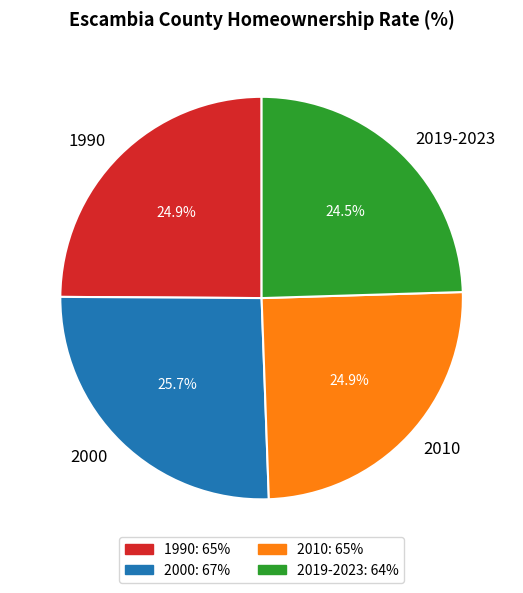

Is 2010 the majority of the pie?

No